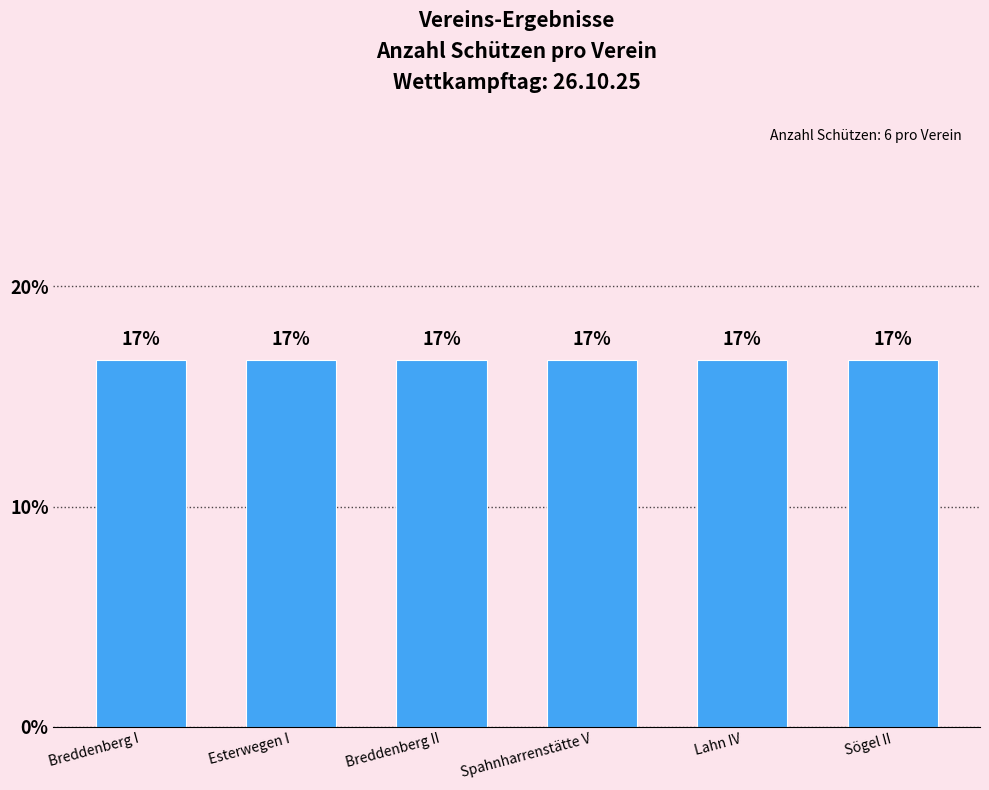

Which category has the highest value in the Spahnharrenstätte V series?

Spahnharrenstätte V